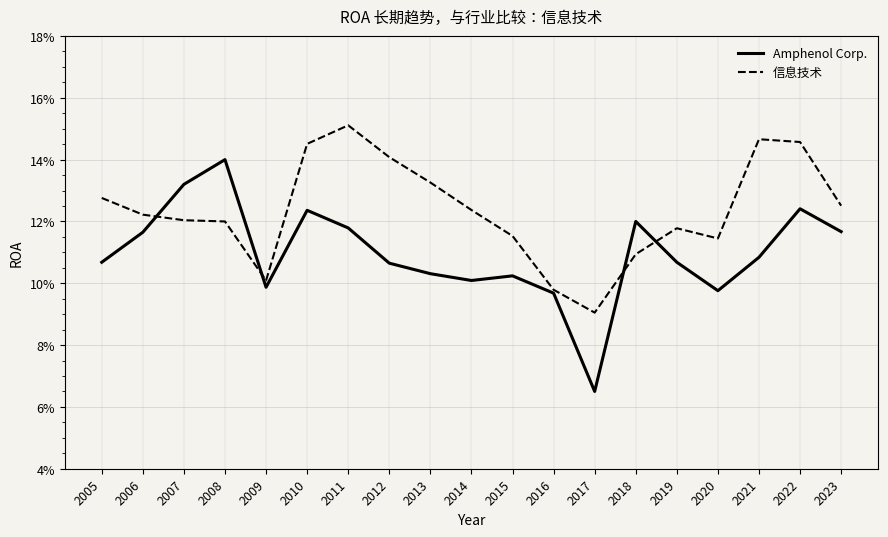

Reading left to right, extract all data points from this chart.

Amphenol Corp.: 0.1	0.1	0.1	0.1	0.1	0.1	0.1	0.1	0.1	0.1	0.1	0.1	0.1	0.1	0.1	0.1	0.1	0.1	0.1
信息技术: 0.1	0.1	0.1	0.1	0.1	0.1	0.2	0.1	0.1	0.1	0.1	0.1	0.1	0.1	0.1	0.1	0.1	0.1	0.1